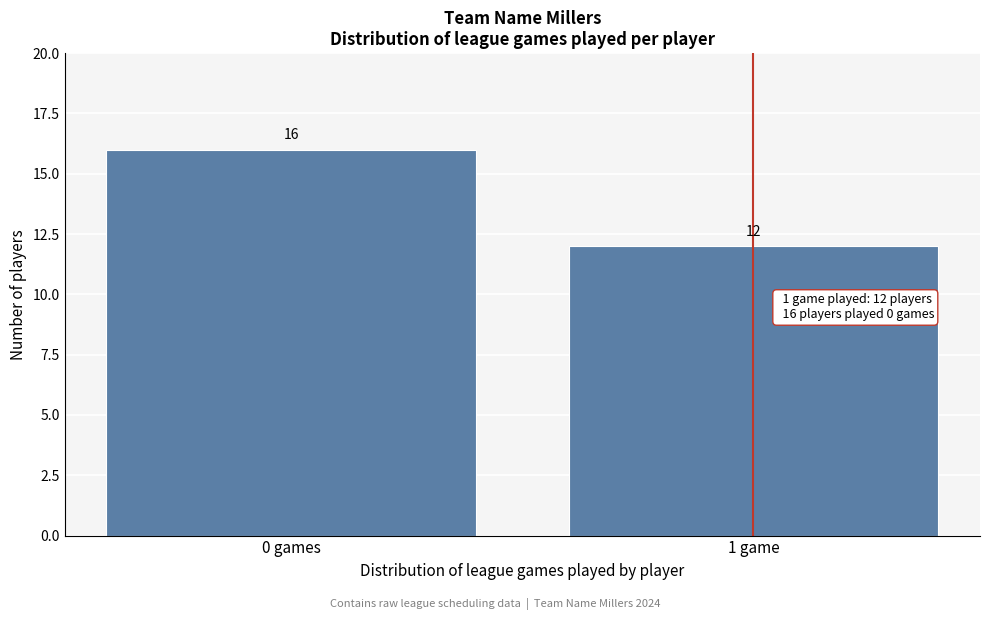

Reading left to right, transcribe all the data shown in this chart.

16	12